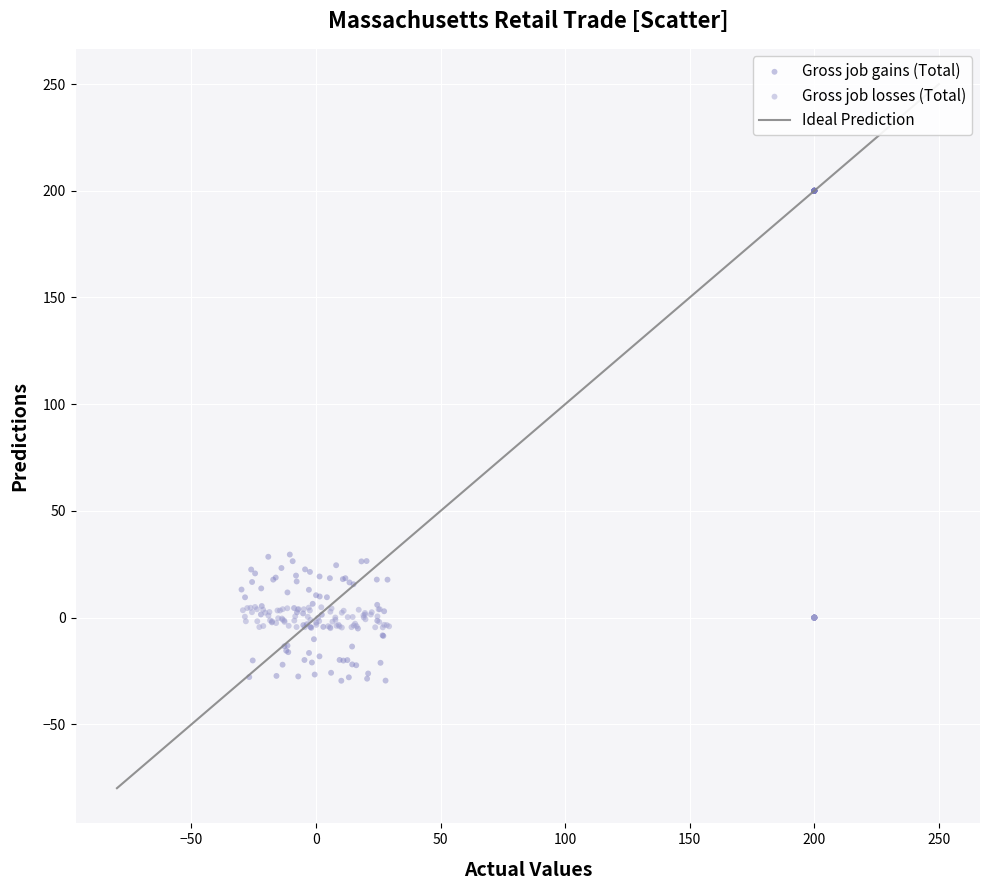

Which series reaches the minimum Y coordinate?

Gross job gains (Total)